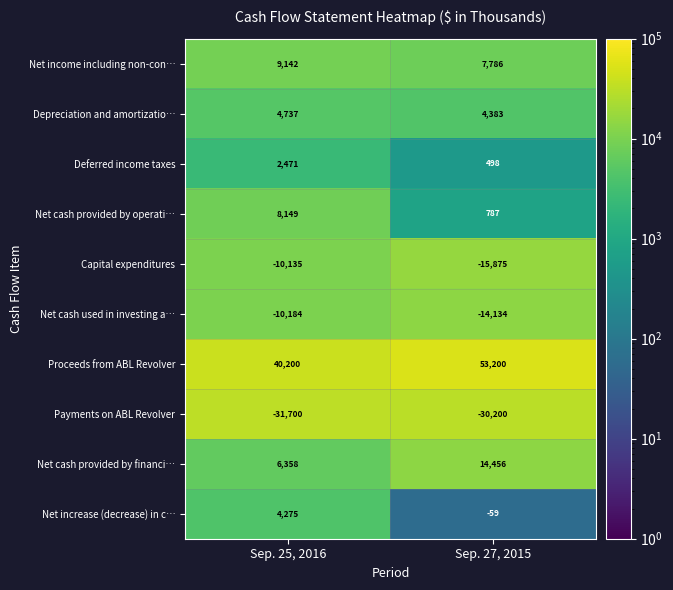

Which series has the largest range (max minus min)?

Proceeds from ABL Revolver